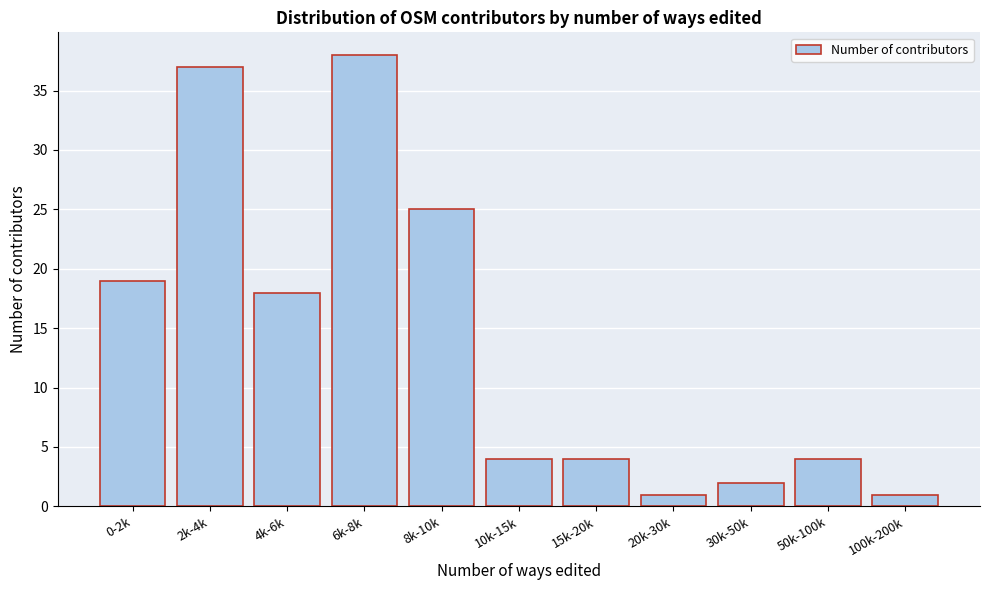

Reading left to right, transcribe all the data shown in this chart.

0-2k=19	2k-4k=37	4k-6k=18	6k-8k=38	8k-10k=25	10k-15k=4	15k-20k=4	20k-30k=1	30k-50k=2	50k-100k=4	100k-200k=1